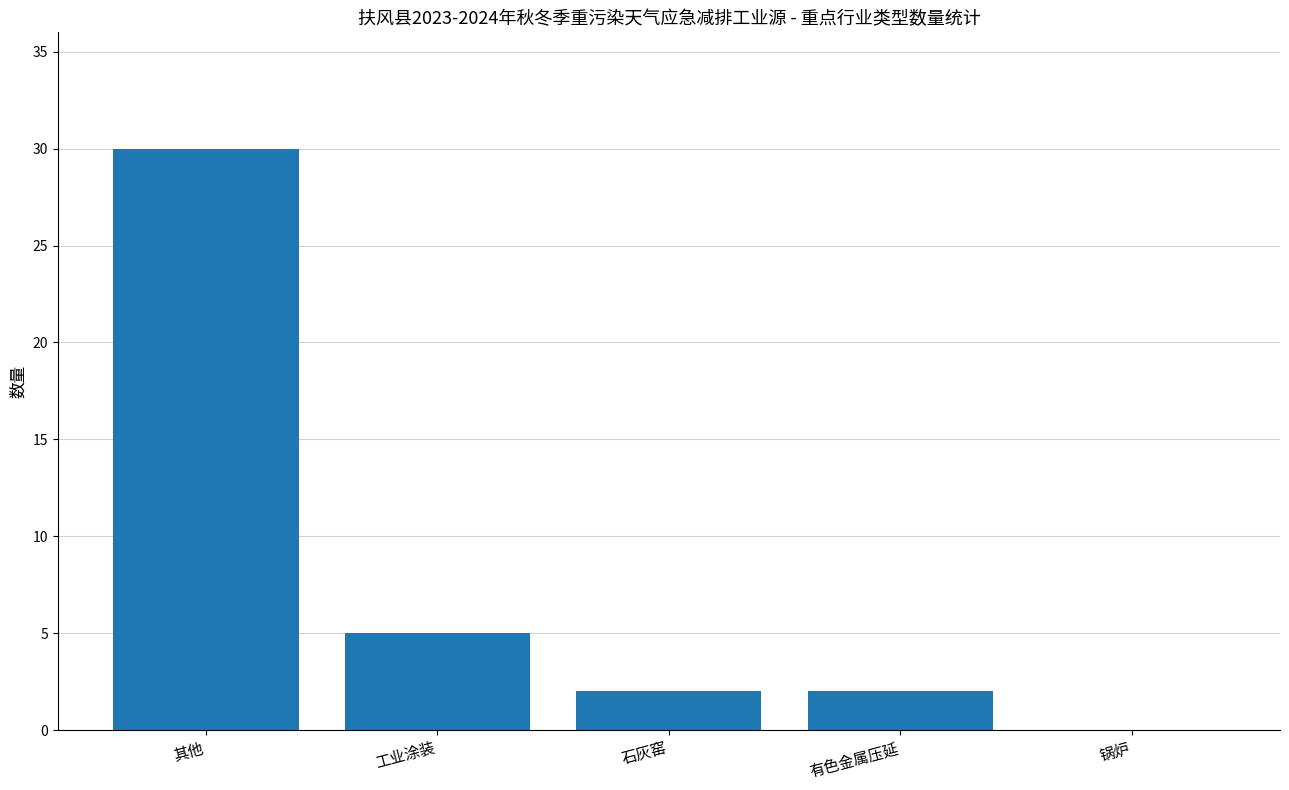

What is the maximum value shown in the chart?

30